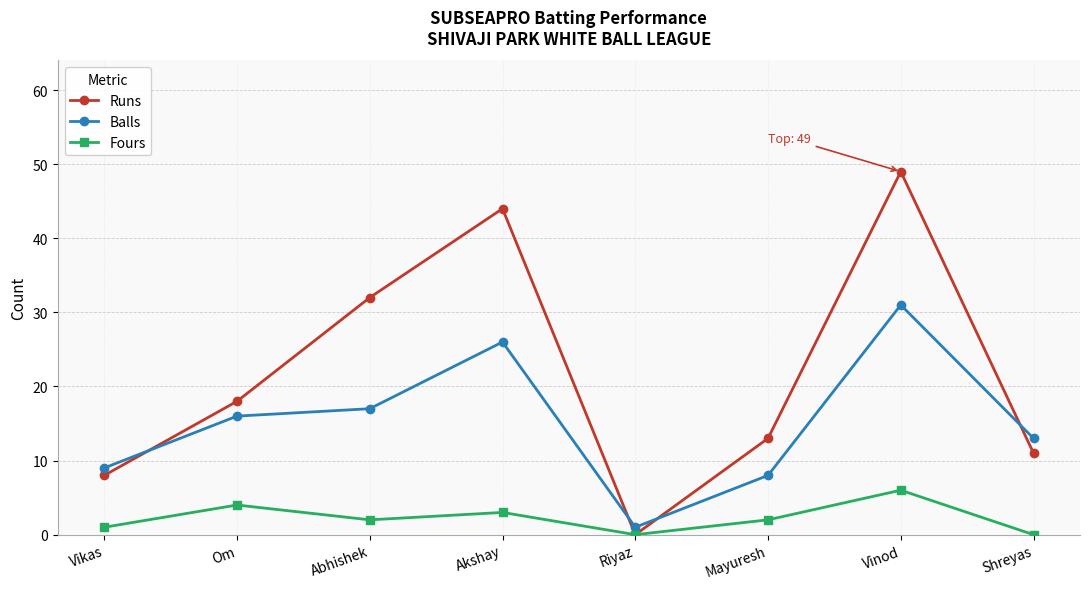

True or false: Fours and Balls intersect in this chart.

False